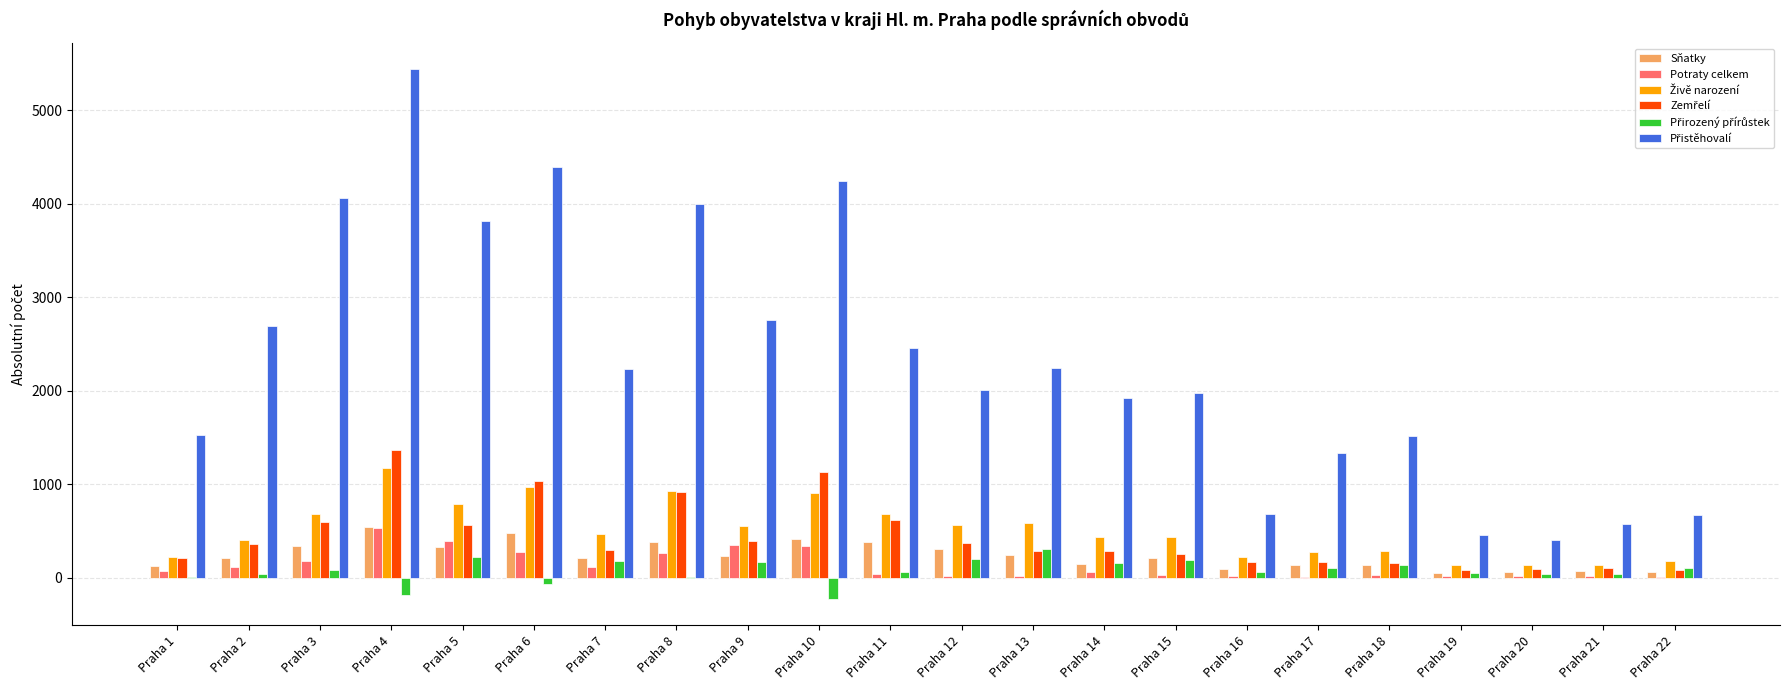

Does the chart contain stacked bars?

No